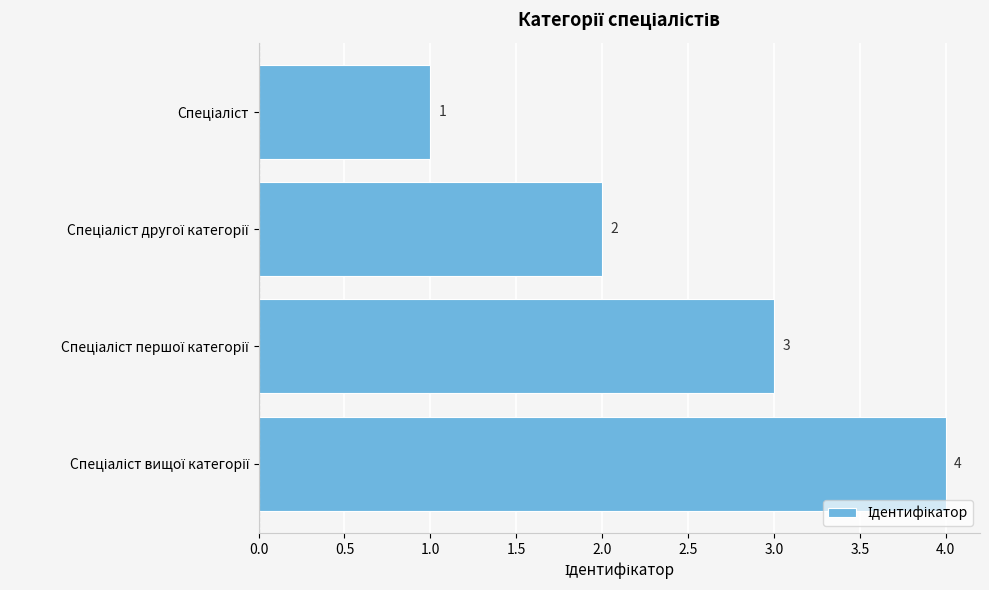

Does the chart contain stacked bars?

No